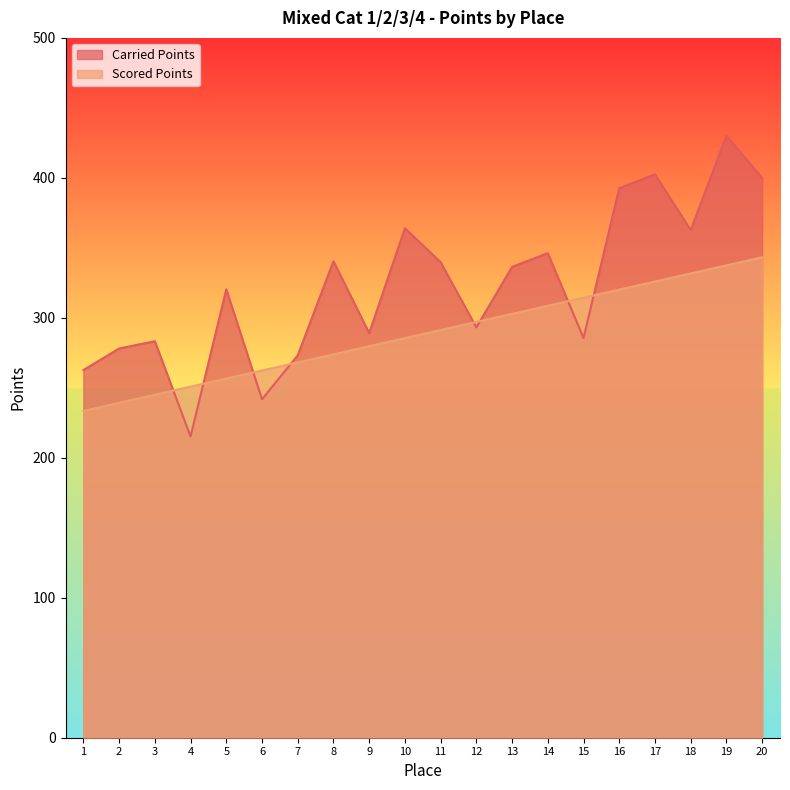

What is the value of the Carried Points point at the 20th from the left?

400.0